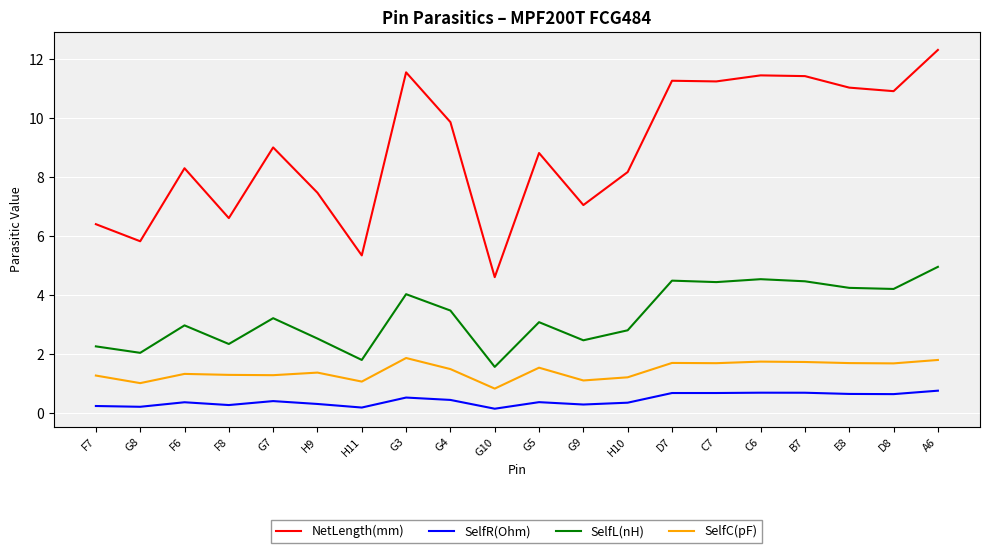

Between H11 and G9, which series saw the biggest shift?

NetLength(mm)